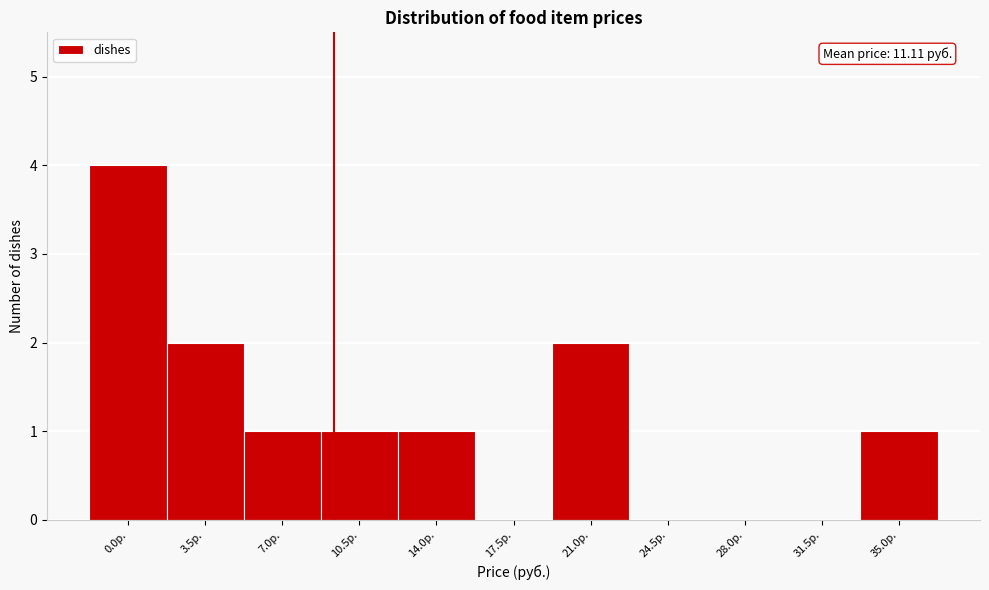

Reading right to left, what are all the values shown in this chart?

35.0р.=1	31.5р.=0	28.0р.=0	24.5р.=0	21.0р.=2	17.5р.=0	14.0р.=1	10.5р.=1	7.0р.=1	3.5р.=2	0.0р.=4